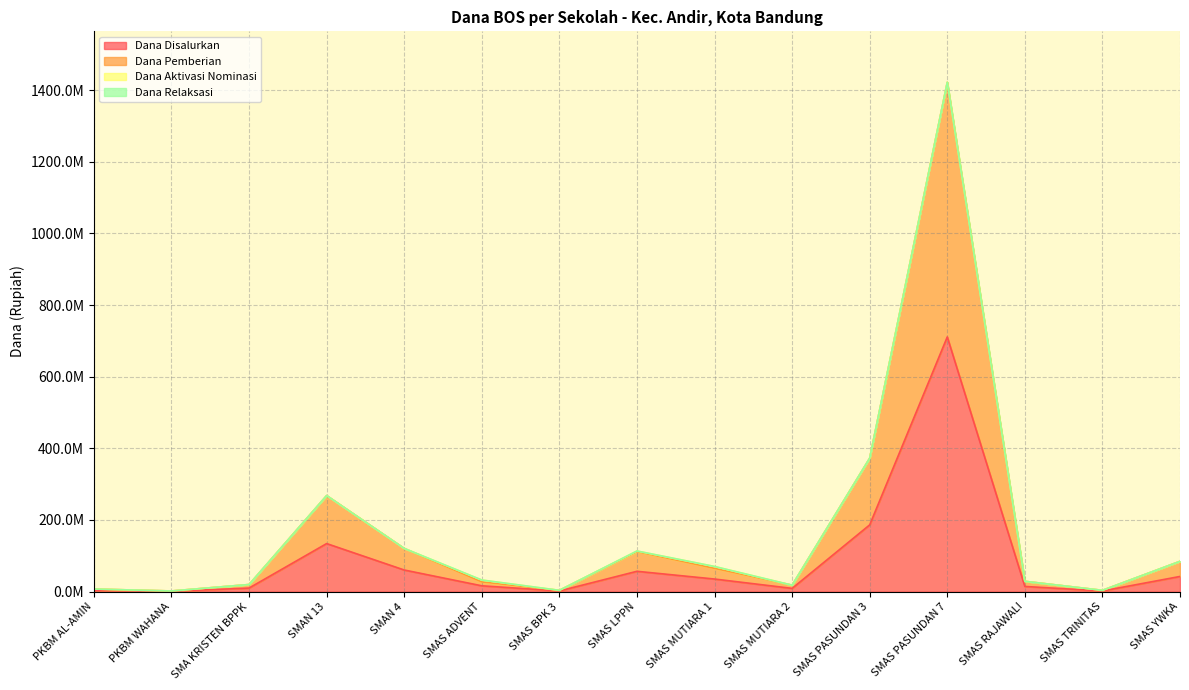

Reading left to right, extract all data points from this chart.

Dana Disalurkan: 3600000	900000	9900000	134100000	60300000	16200000	1800000	56700000	35100000	9000000	186300000	711000000	14400000	1800000	42300000
Dana Pemberian: 7200000	1800000	19800000	268200000	120600000	27000000	3600000	111600000	64800000	18000000	372600000	1422000000	28800000	3600000	84600000